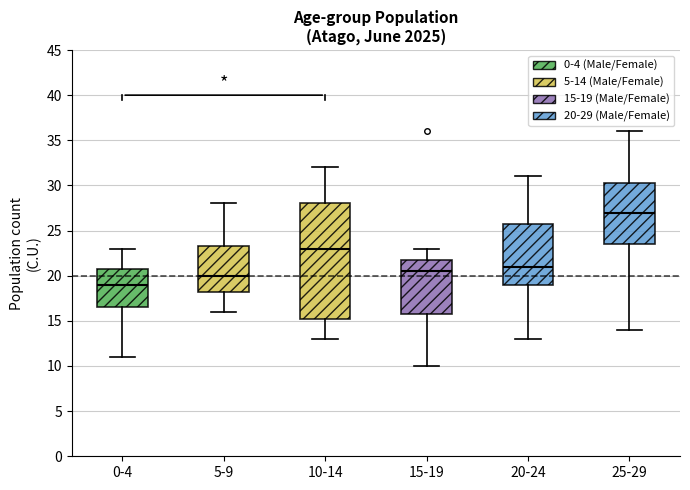

Which box is the tallest, from its lower edge to its upper edge?

10-14